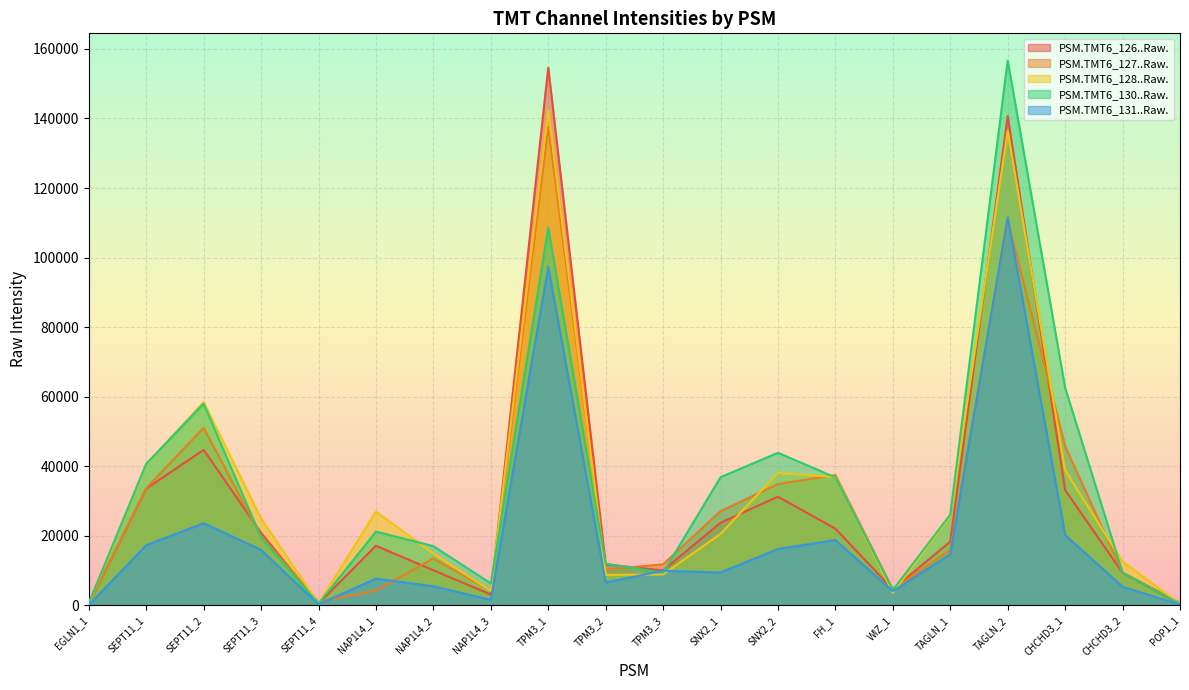

Which category has the highest value across all series?

TAGLN_2